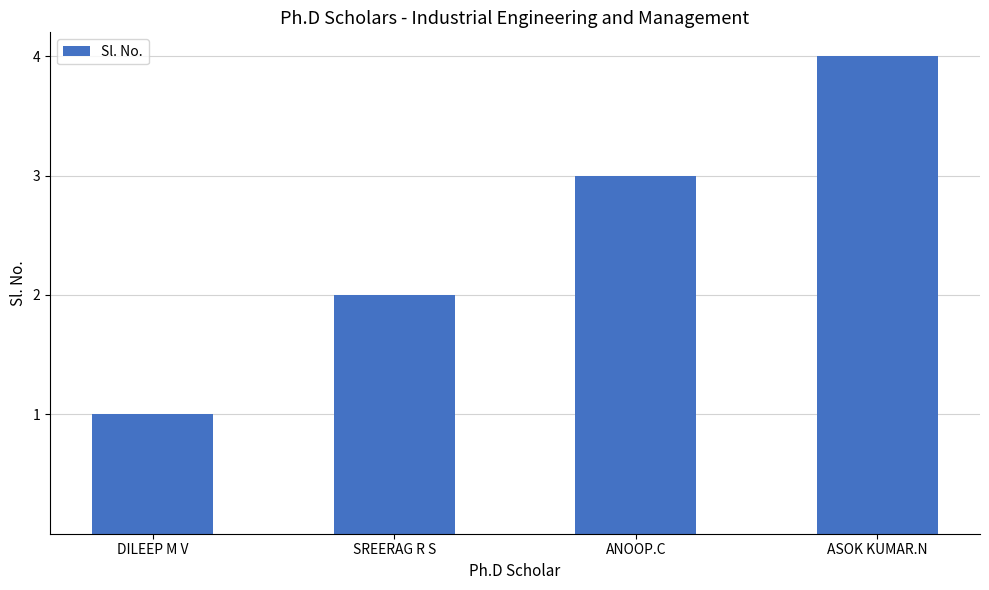

How many data points does each series have?

4